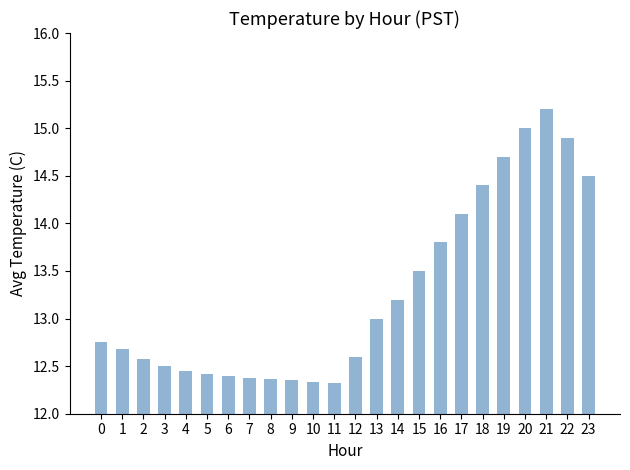

Between 1 and 23, which is larger?

23